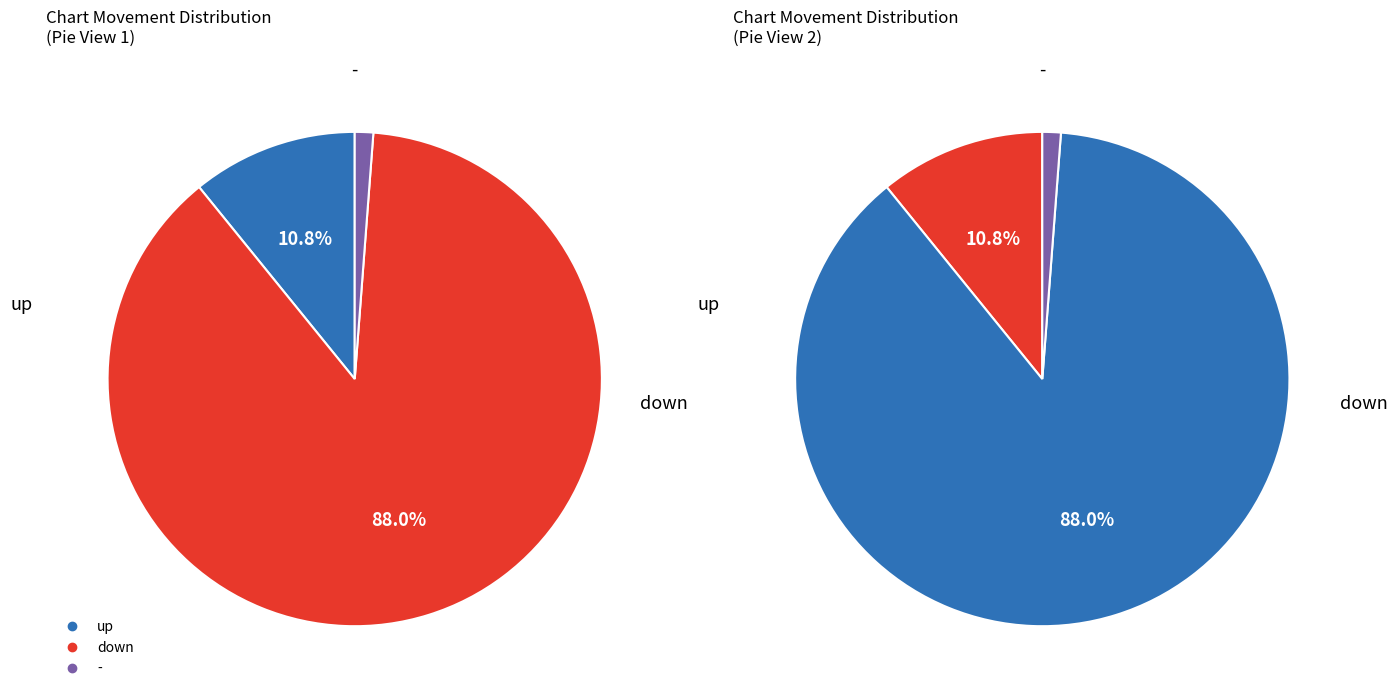

Which has a higher value, down or up?

down